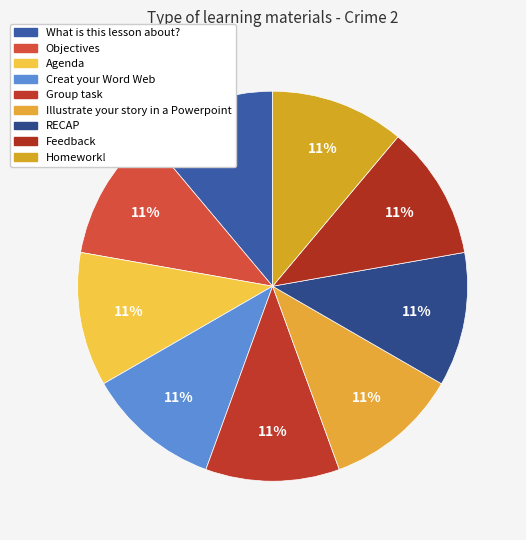

Approximately how many times larger is the value at Illustrate your story in a Powerpoint compared to What is this lesson about??

1.0